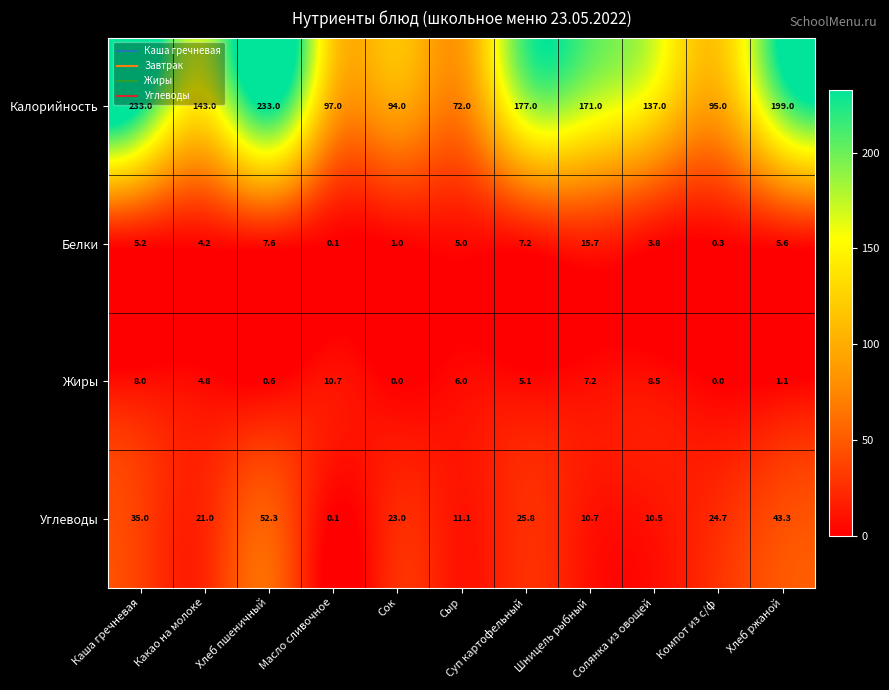

Rank the series by their maximum value, from highest to lowest.

Калорийность, Углеводы, Белки, Жиры